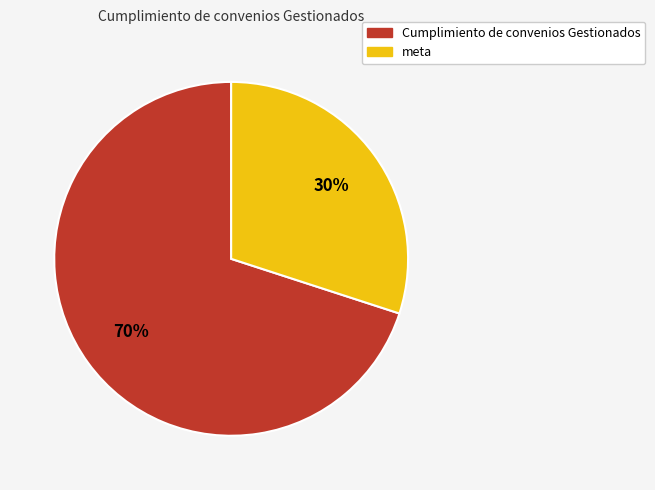

The meta slice represents 17% of the pie. True or false?

False